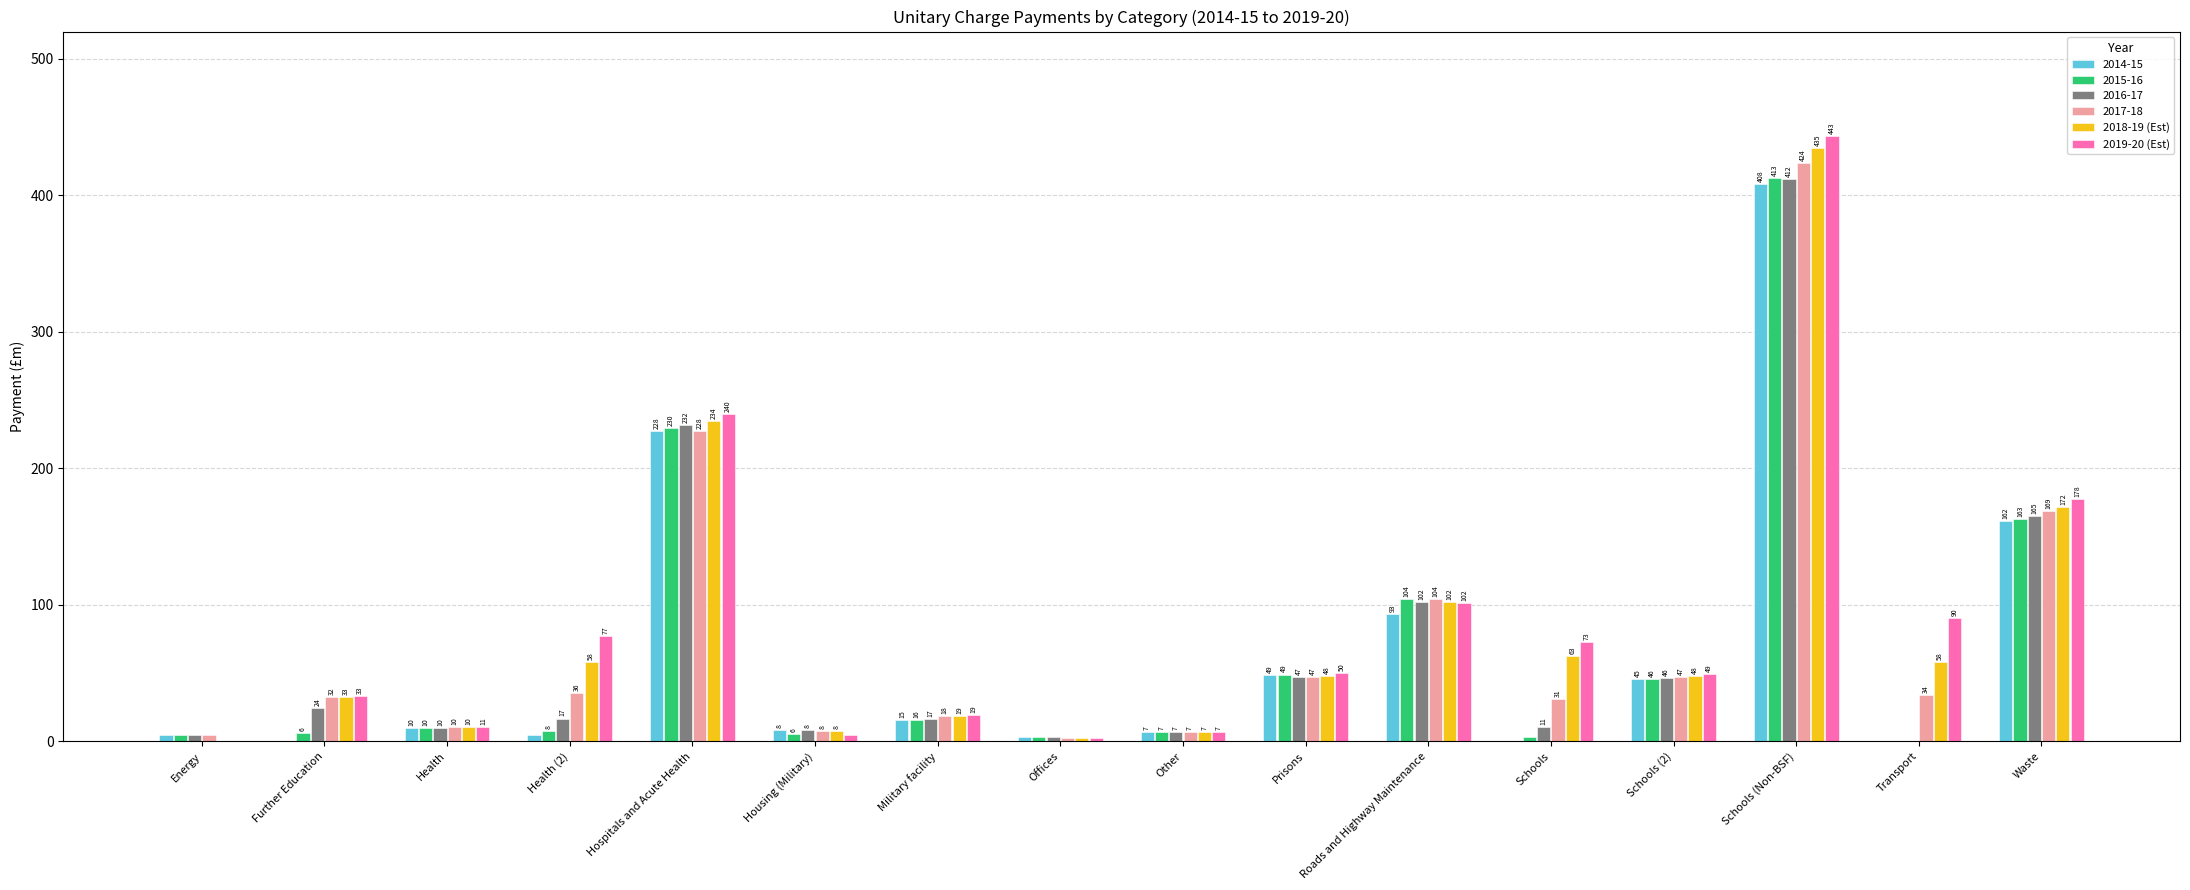

Is the value of 2018-19 (Est) at Further Education greater than the value of 2019-20 (Est) at Transport?

No